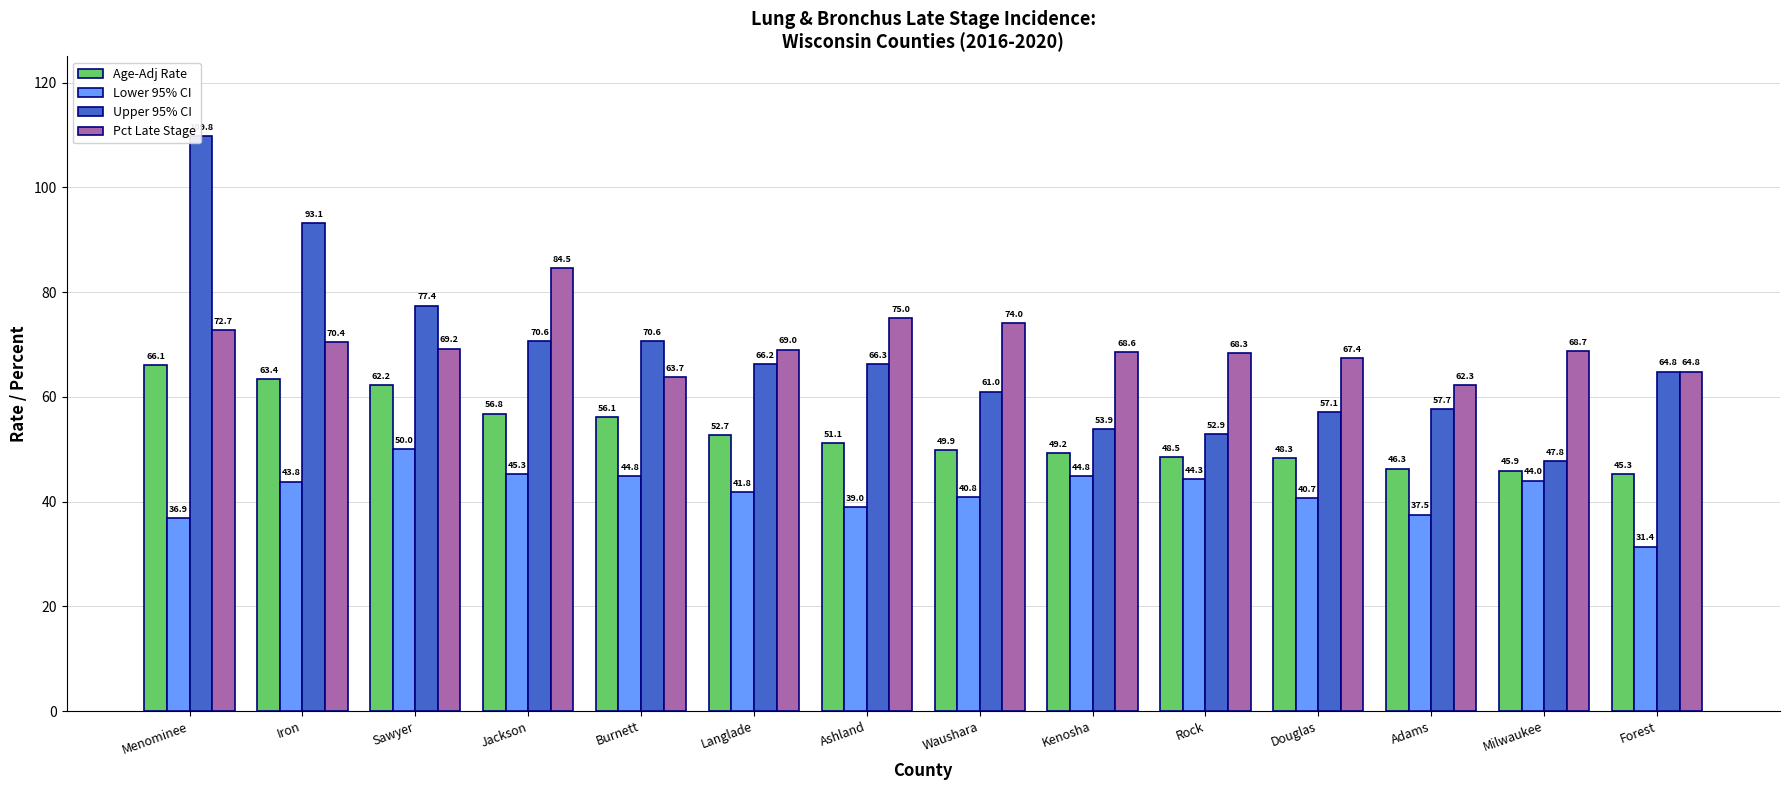

What is the minimum value for Lower 95% CI?

31.4